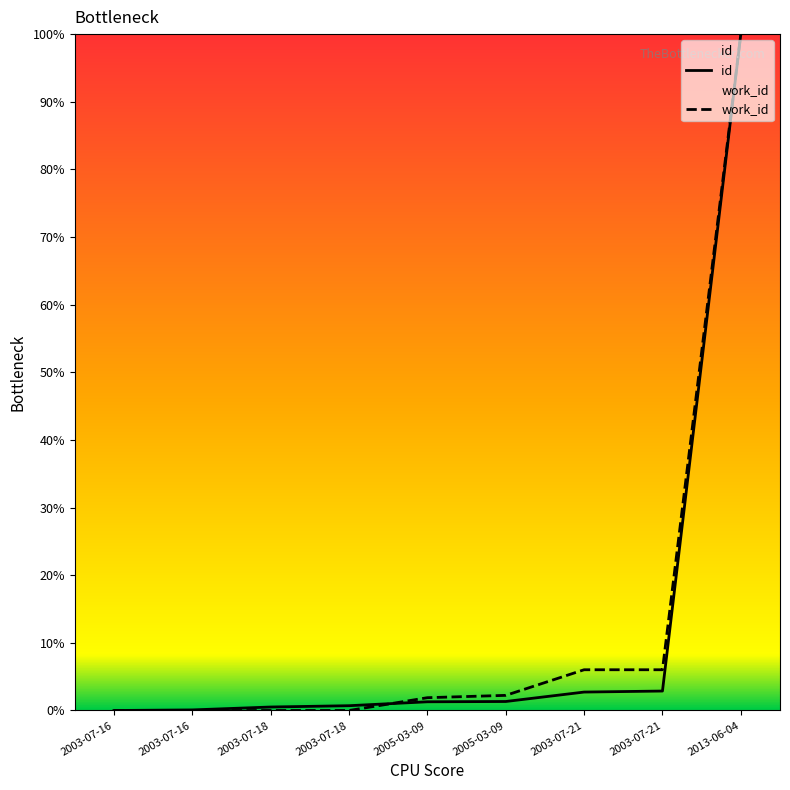

What value does the id series have at 2005-03-09?

1.3